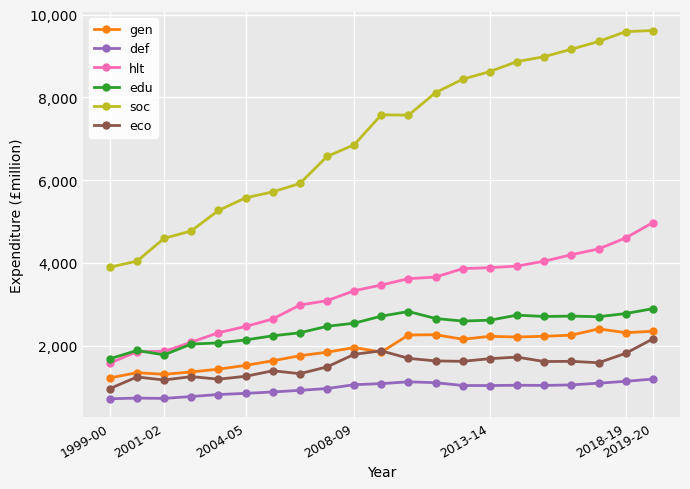

What is the highest value of the def series?

1194